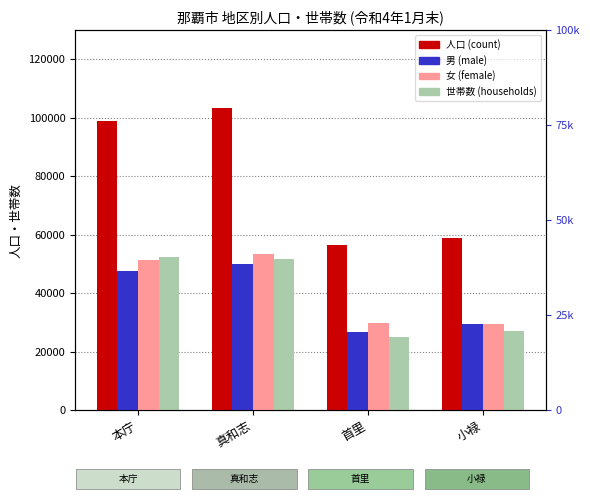

Count the 男 values in the range 29403 to 50074.

3